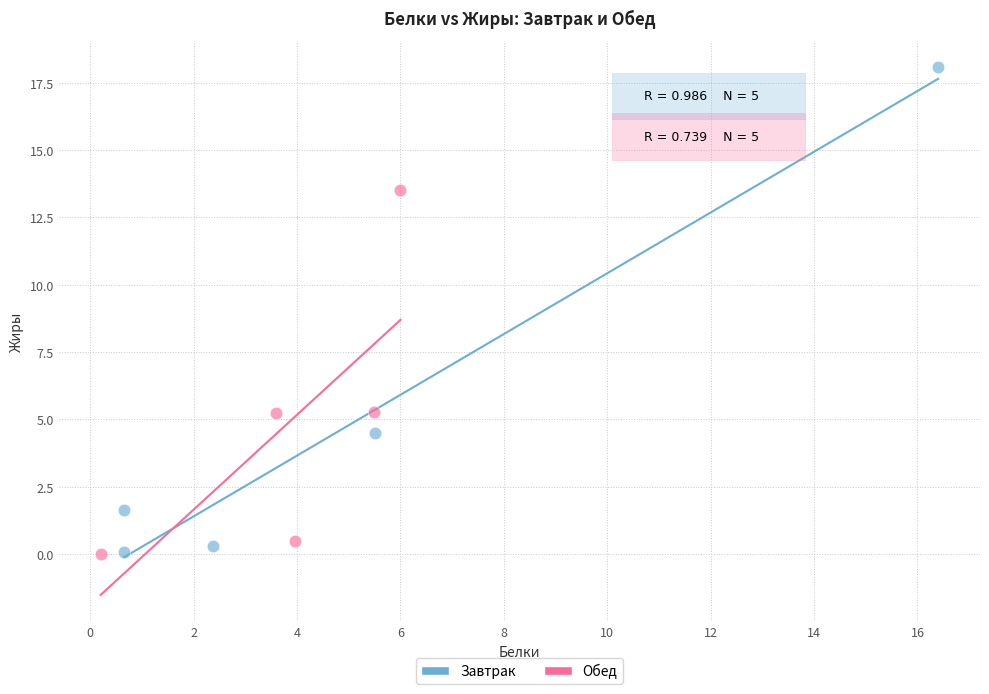

Which series has the widest spread of Y values?

Завтрак